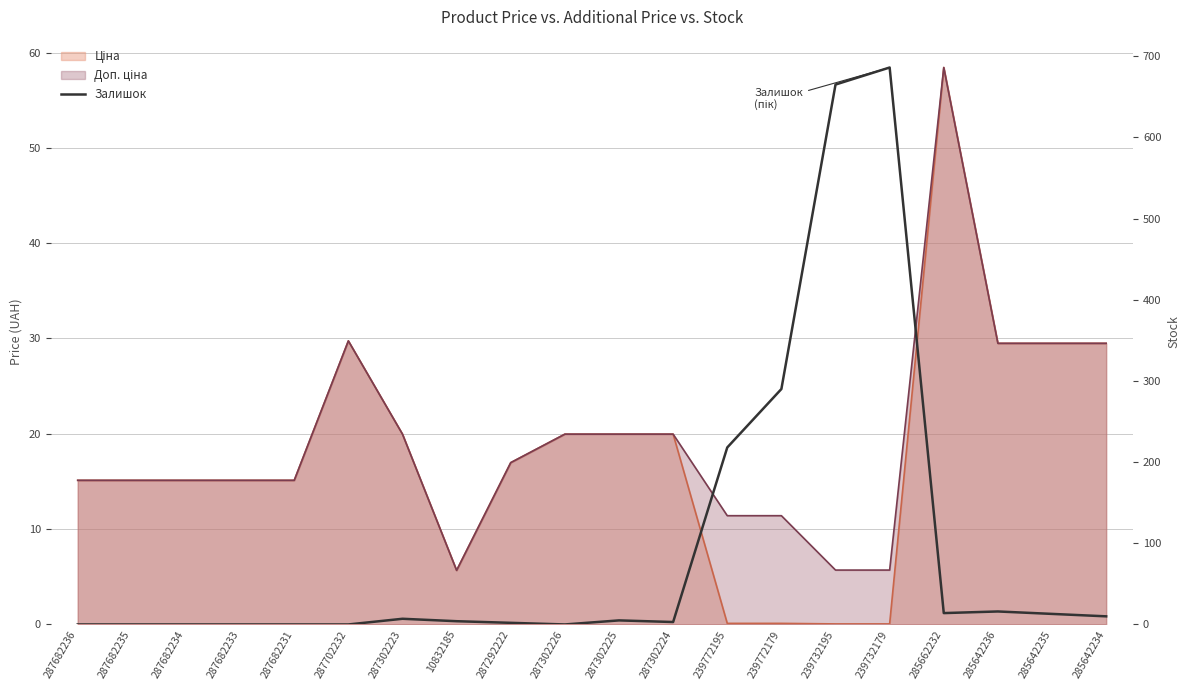

How many points are lower than both their immediate neighbors (excluding endpoints)?

3